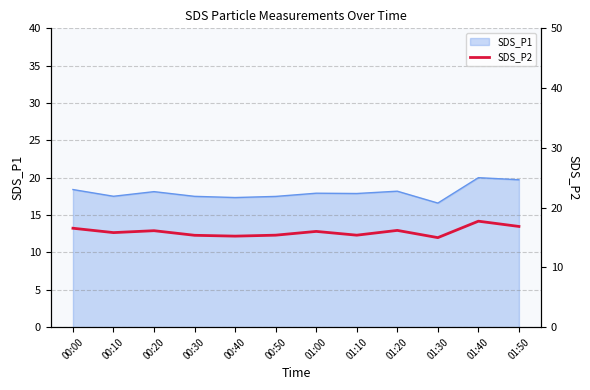

Rank the categories by value from lowest to highest.

01:30, 00:40, 00:30, 00:50, 01:10, 00:10, 01:00, 00:20, 01:20, 00:00, 01:50, 01:40